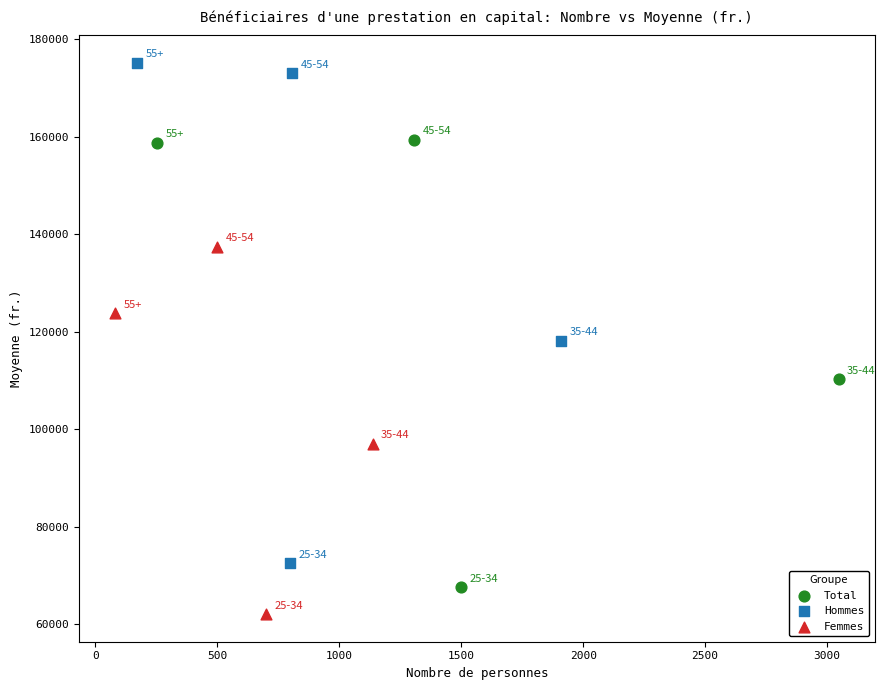

What are all the series names shown in the legend?

Total, Hommes, Femmes